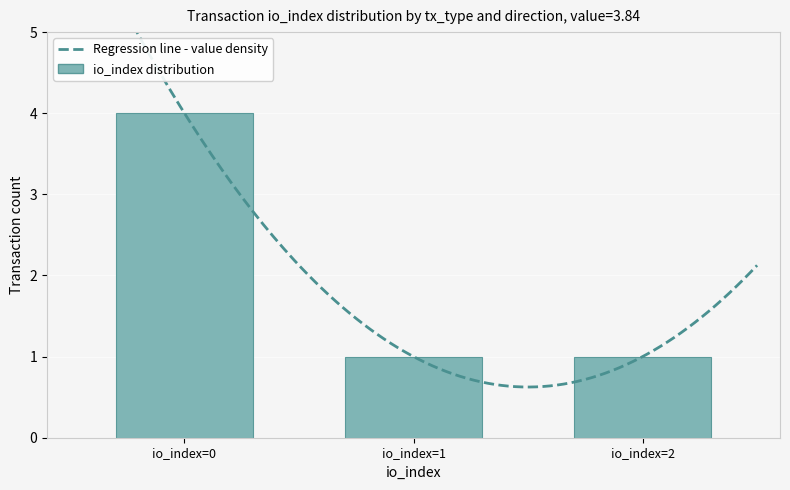

What is the minimum value for value?

3.8